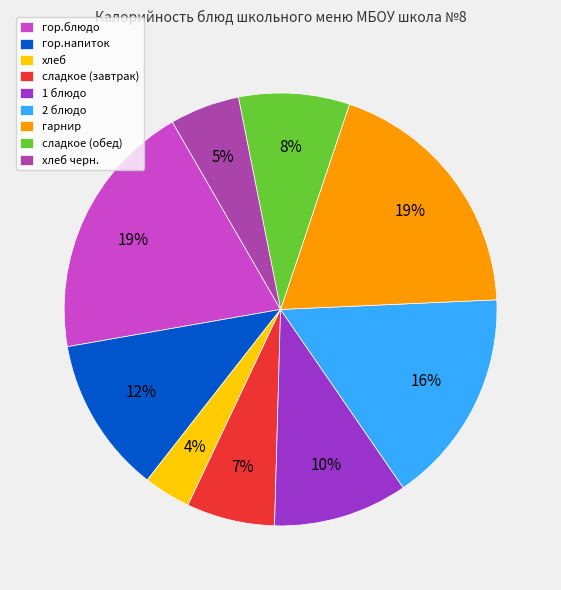

Count the number of slices in the pie.

9